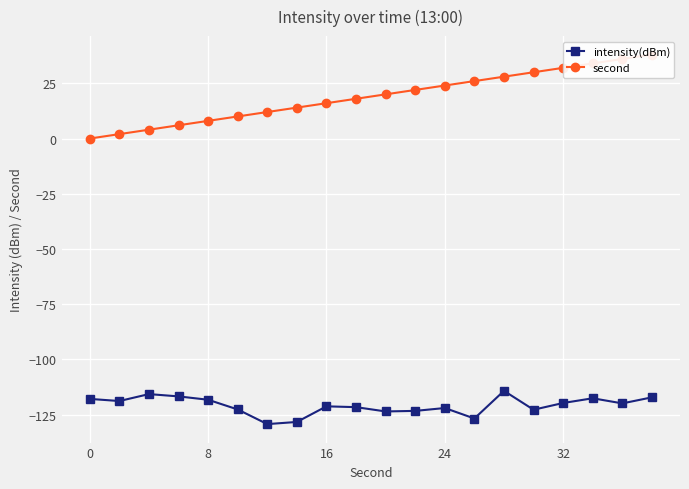

What is the highest value of the intensity(dBm) series?

-114.2